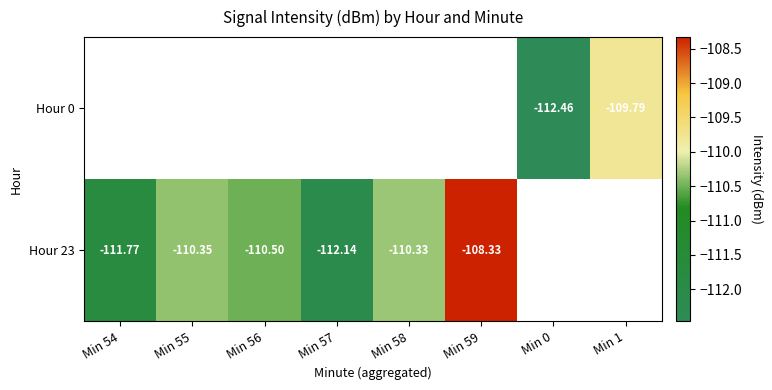

Is the value of Hour 0 at Min 1 greater than the value of Hour 23 at Min 59?

No